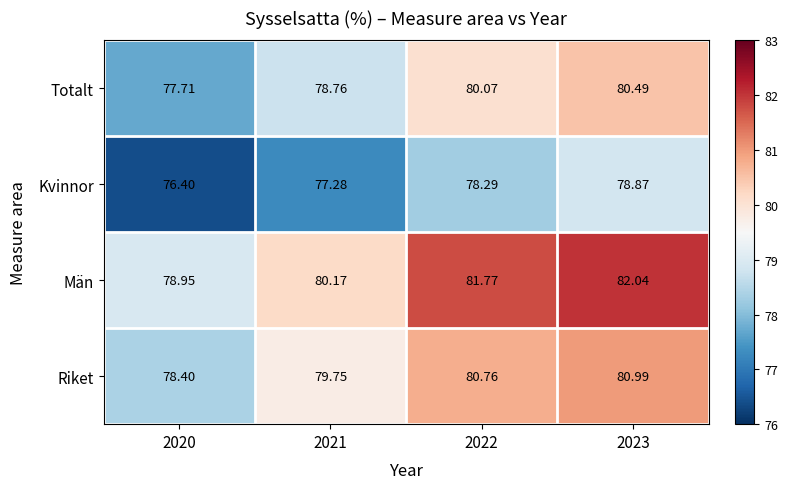

How many values in the Totalt series are below 80?

2